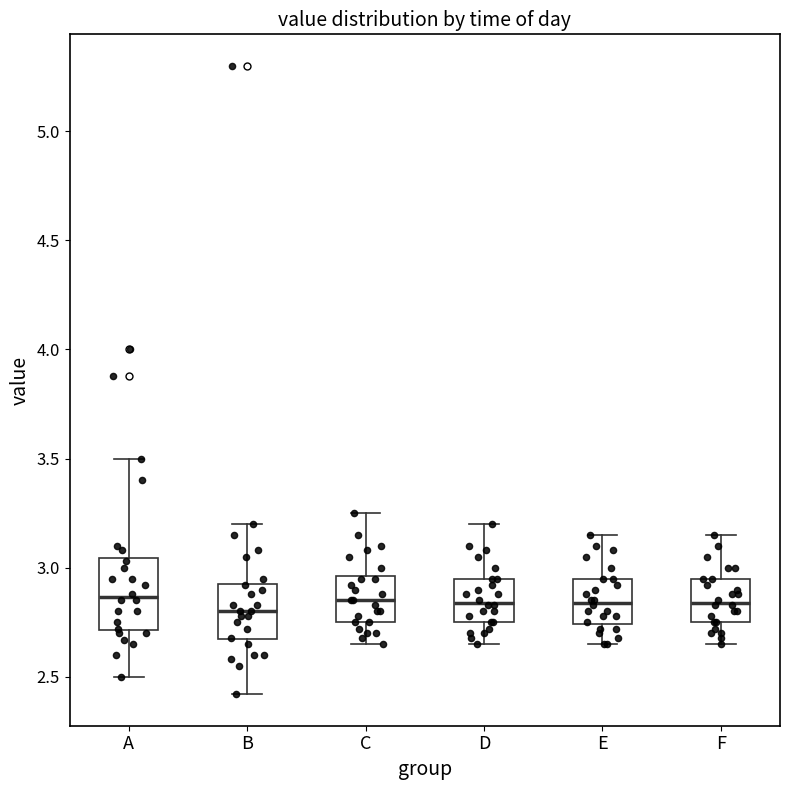

Reading left to right, read every box against the y-axis: the position of its median line, the range the box covers, and the ends of its whiskers. The values are not printed on the chart, so give them approximately, as read against the axis.

A: median 2.85, box 2.70 to 3.05, whiskers 2.50 to 3.50
B: median 2.80, box 2.65 to 2.95, whiskers 2.40 to 3.20
C: median 2.85, box 2.75 to 2.95, whiskers 2.65 to 3.25
D: median 2.85, box 2.75 to 2.95, whiskers 2.65 to 3.20
E: median 2.85, box 2.75 to 2.95, whiskers 2.65 to 3.15
F: median 2.85, box 2.75 to 2.95, whiskers 2.65 to 3.15